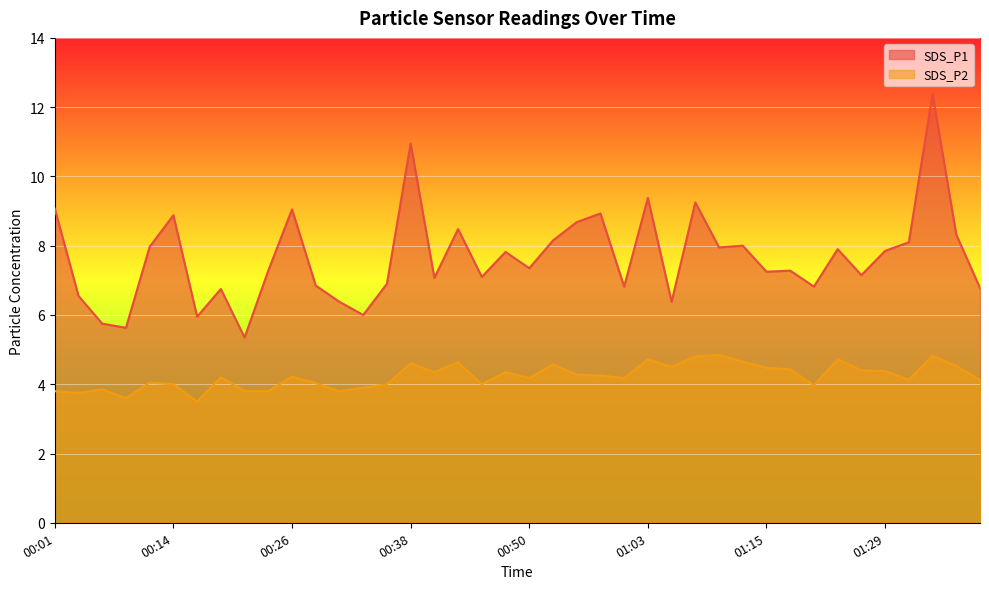

List the labels in order of SDS_P2 value, largest first.

01:11, 01:34, 01:08, 01:03, 01:23, 01:13, 00:43, 00:38, 00:53, 01:37, 01:05, 01:15, 01:18, 01:26, 01:29, 00:41, 00:48, 00:55, 00:58, 00:26, 00:18, 00:50, 01:00, 01:32, 01:39, 00:11, 00:28, 00:14, 00:36, 00:45, 01:21, 00:33, 00:06, 00:01, 00:21, 00:23, 00:31, 00:03, 00:09, 00:16